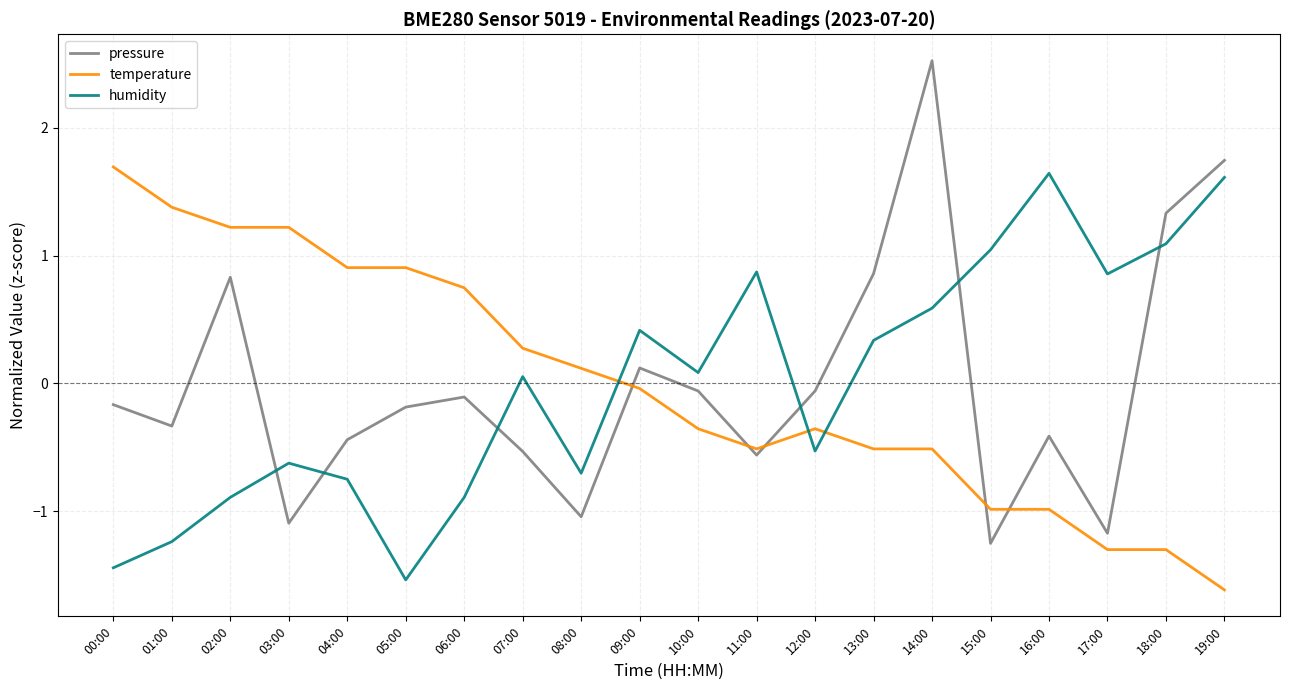

True or false: humidity and temperature intersect in this chart.

True